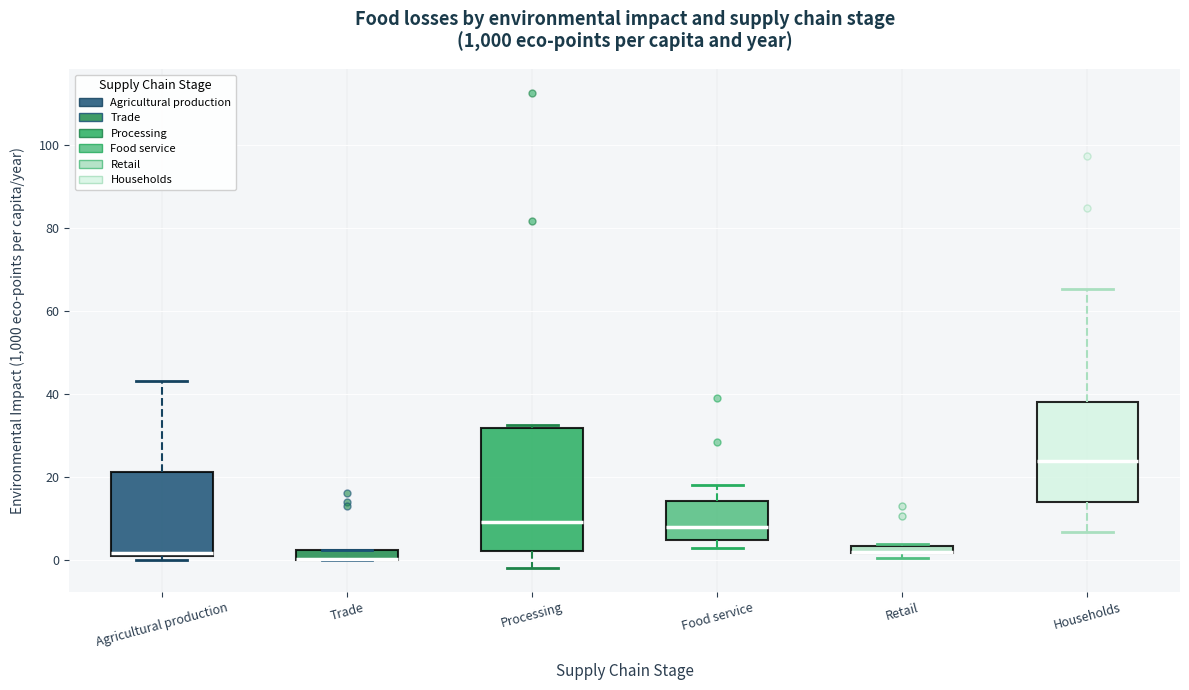

Comparing the boxes themselves (not the whiskers), which one is the tallest?

Processing